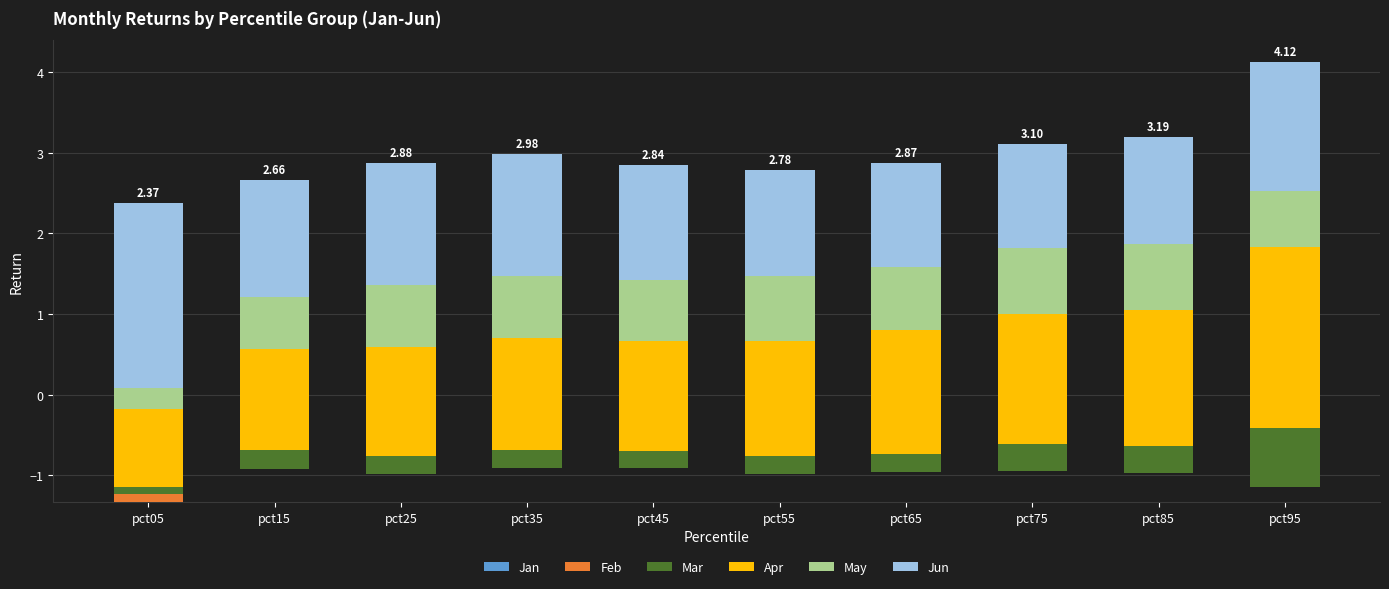

What is the average value of the Jun series?

1.5